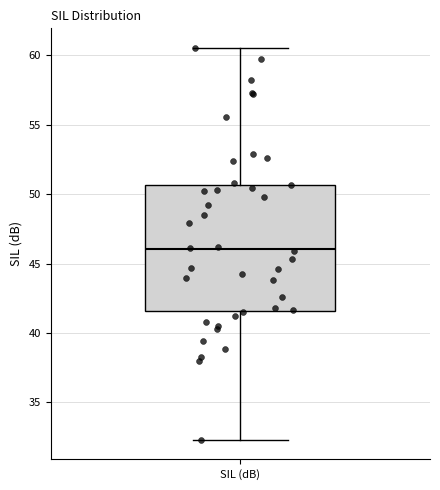

Transcribe this box plot: give where the median line is, the range the box spans, and where the two whiskers end, as read against the y-axis. The values are not printed on the chart, so give them approximately, as read against the axis.

median 46.0, box 41.5 to 50.5, whiskers 32.5 to 60.5